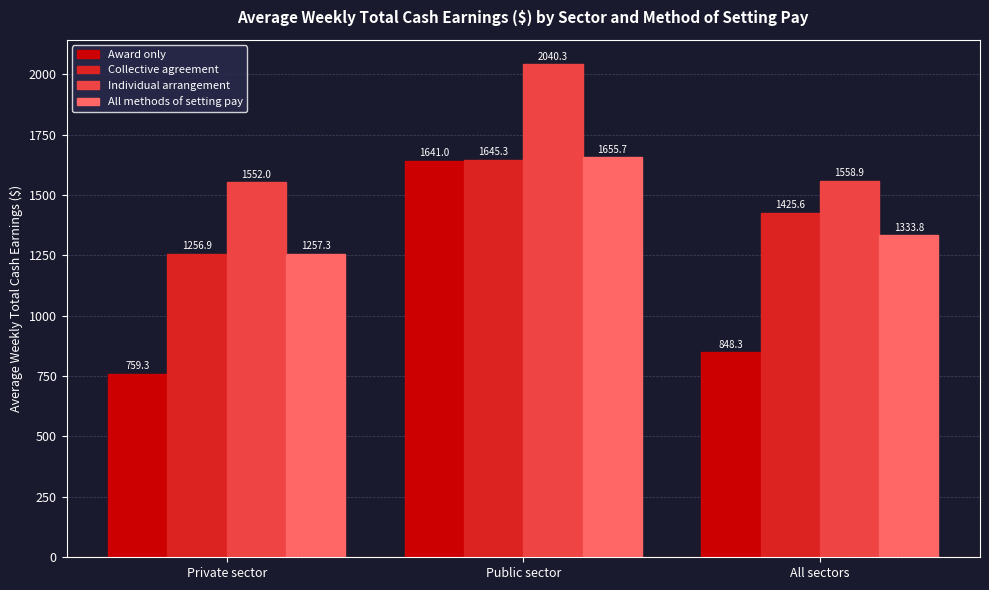

What is the sum of the All methods of setting pay values at Public sector and All sectors?

2989.5